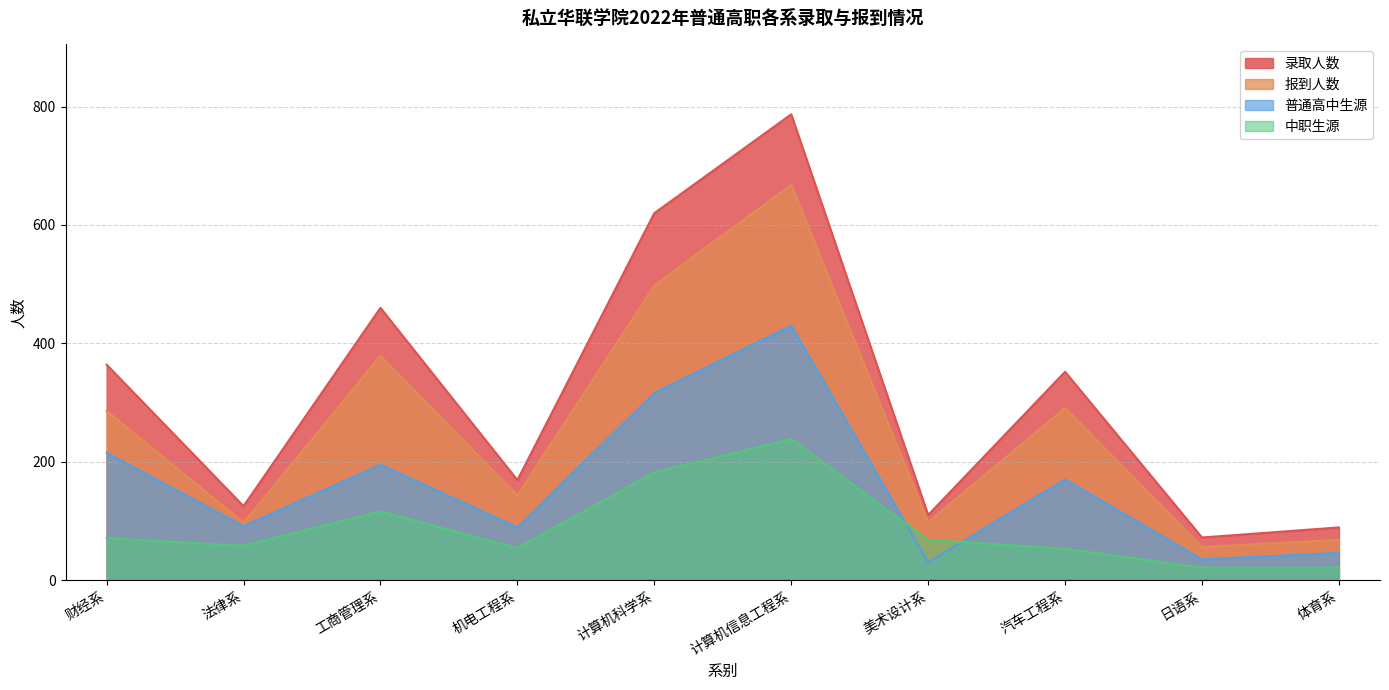

What is the label of the 4th point from the left?

机电工程系